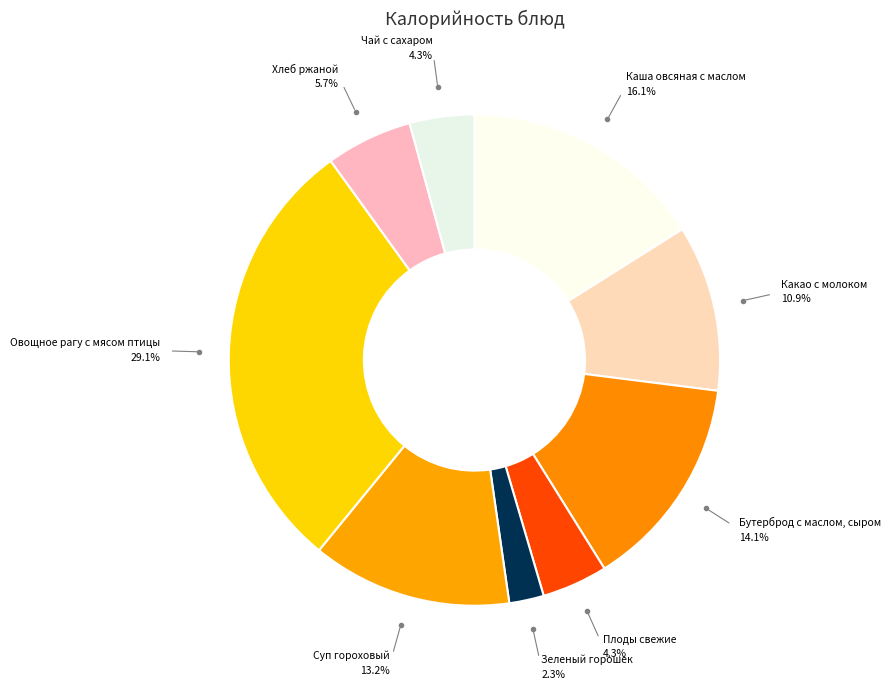

What percentage do Плоды свежие and Зеленый горошек together represent?

6.6%